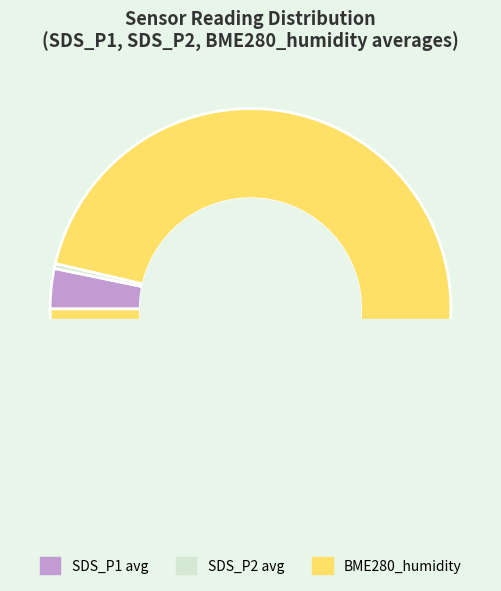

The 20045 slice represents 7% of the pie. True or false?

True